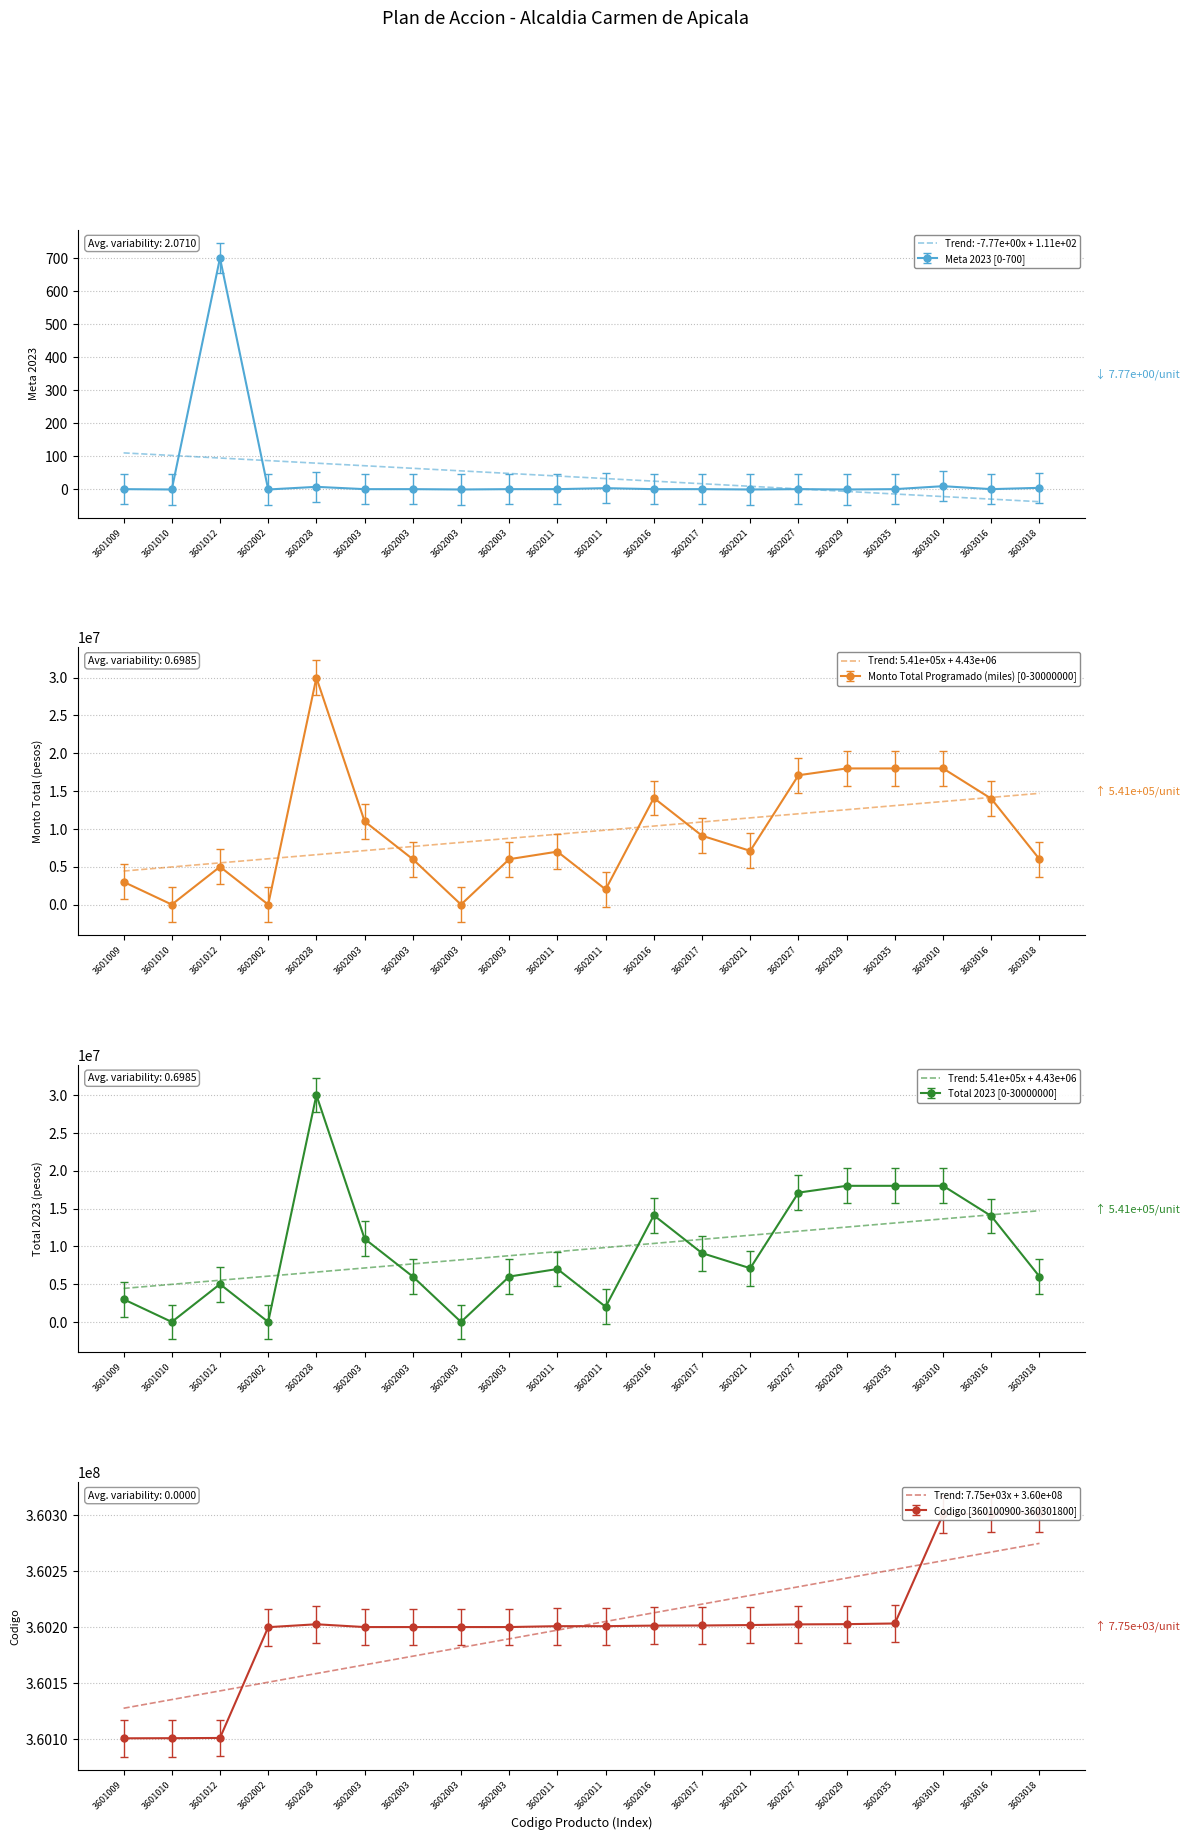

Where is Total 2023 nearest to the value 12698839?

3602016